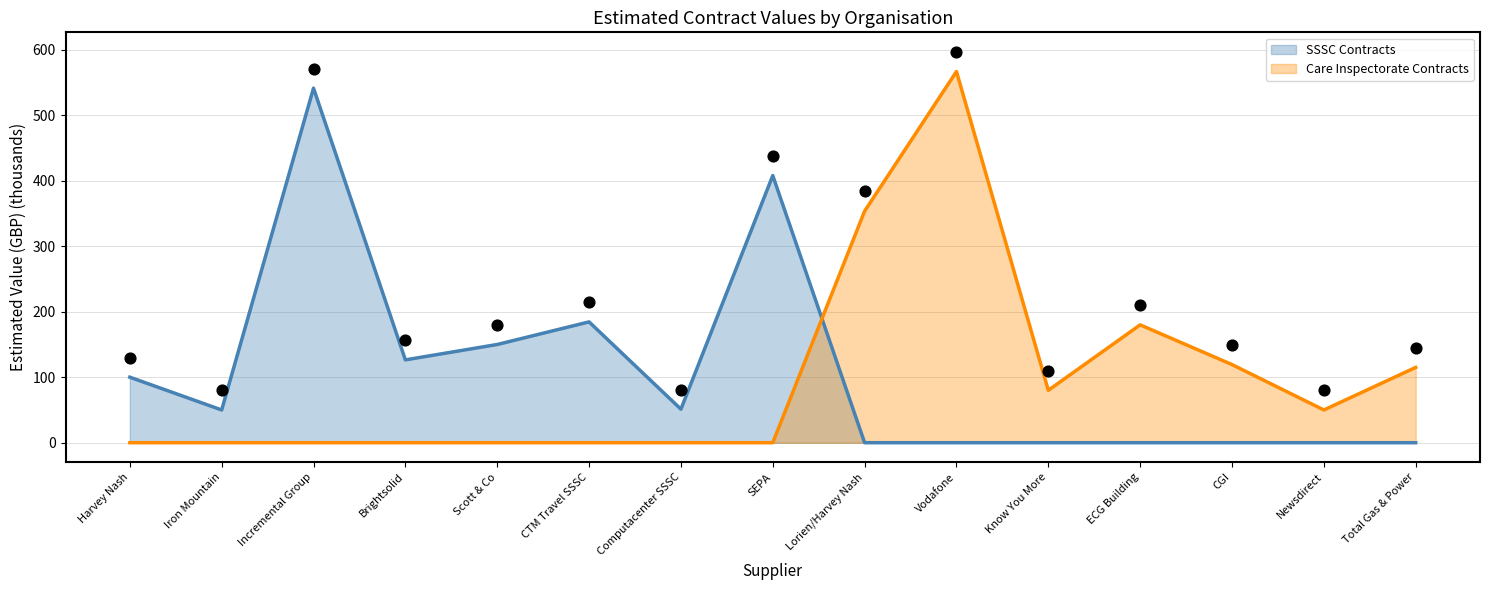

Which series contains the highest Y value?

Care Inspectorate Contracts_line